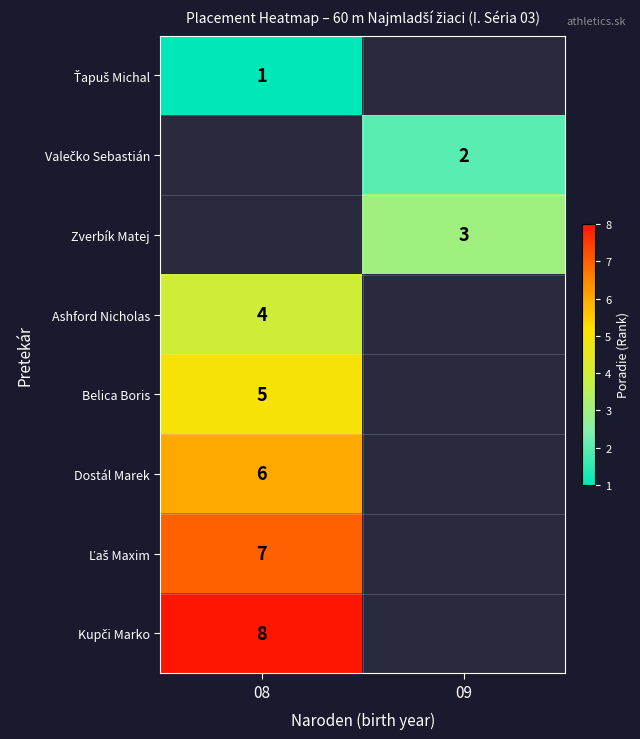

The Dostál Marek series shows 6 at 08. True or false?

True